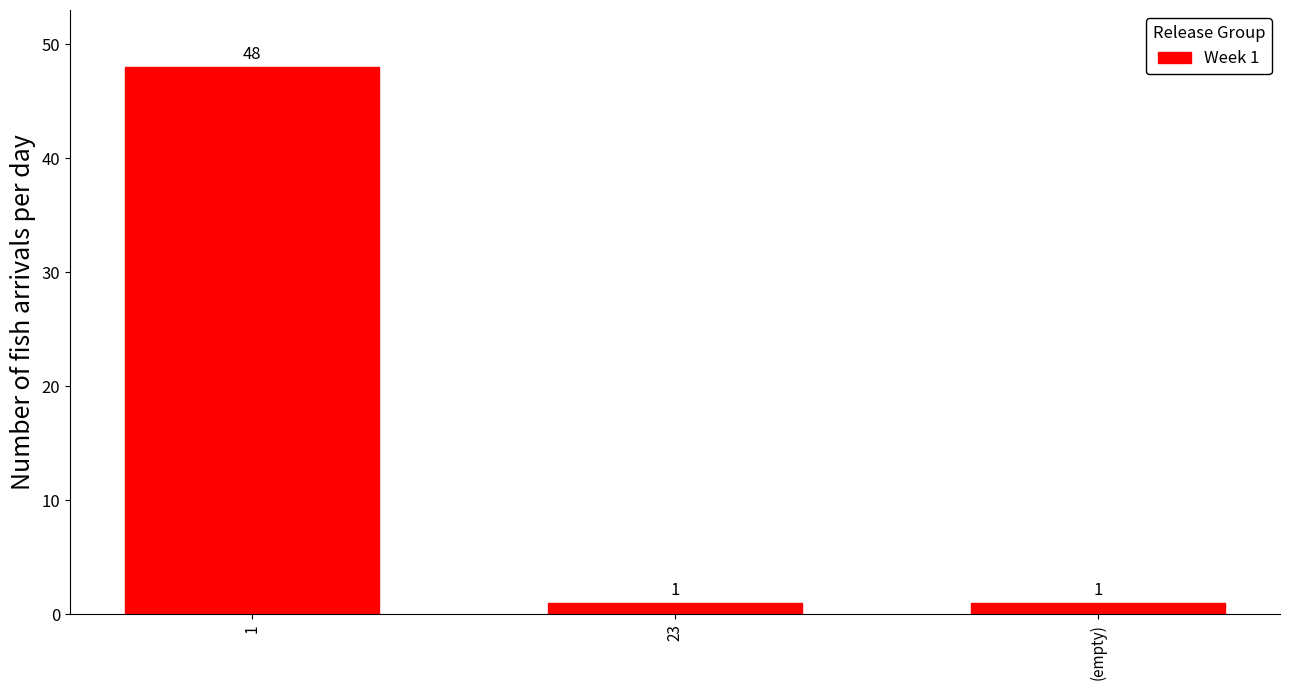

Reading right to left, list all the values displayed in this chart.

1	1	48